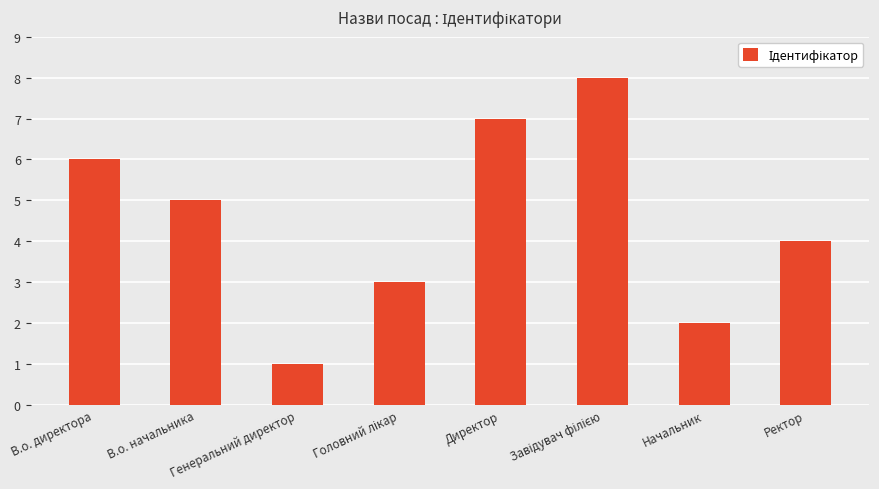

What is the label of the 3rd bar from the left?

Генеральний директор